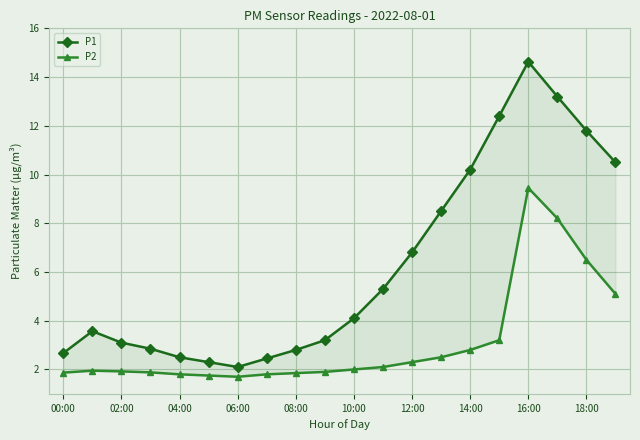

How many data points in P2 are above 2?

9